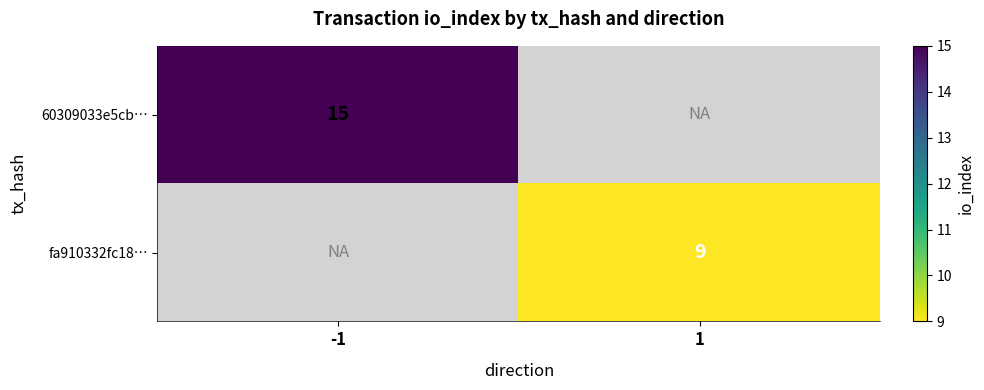

Is it true that fa910332fc18… equals 13 at 1?

False